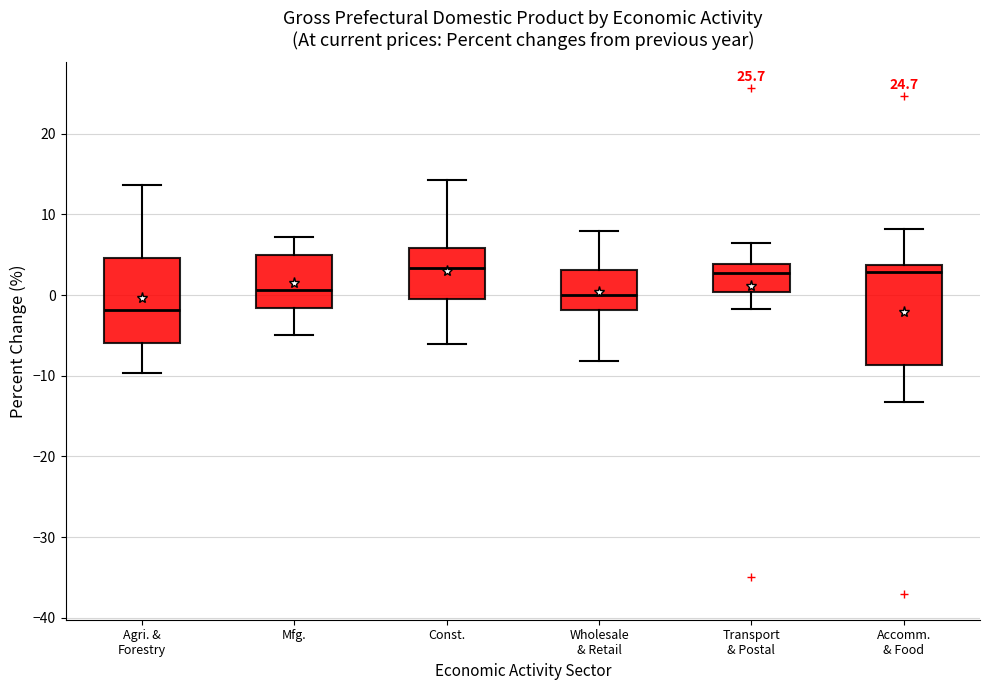

Comparing the boxes themselves (not the whiskers), which one is the tallest?

Accomm. & Food